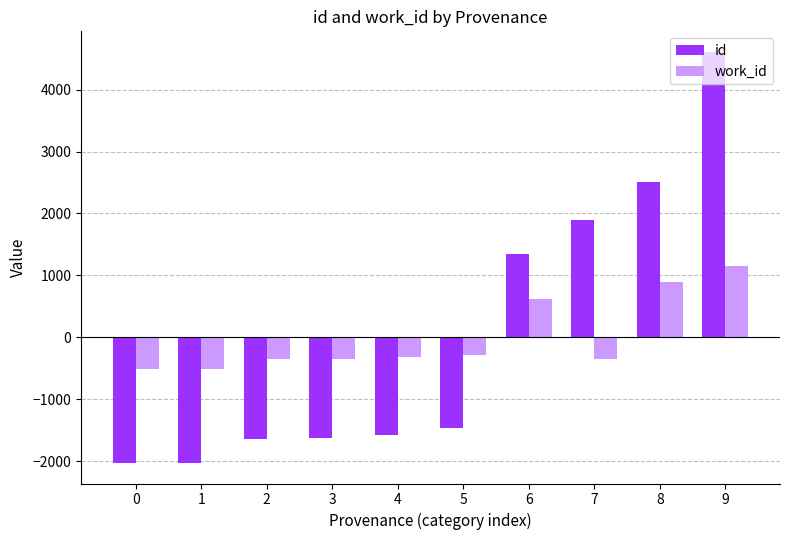

How many data points does each series have?

10